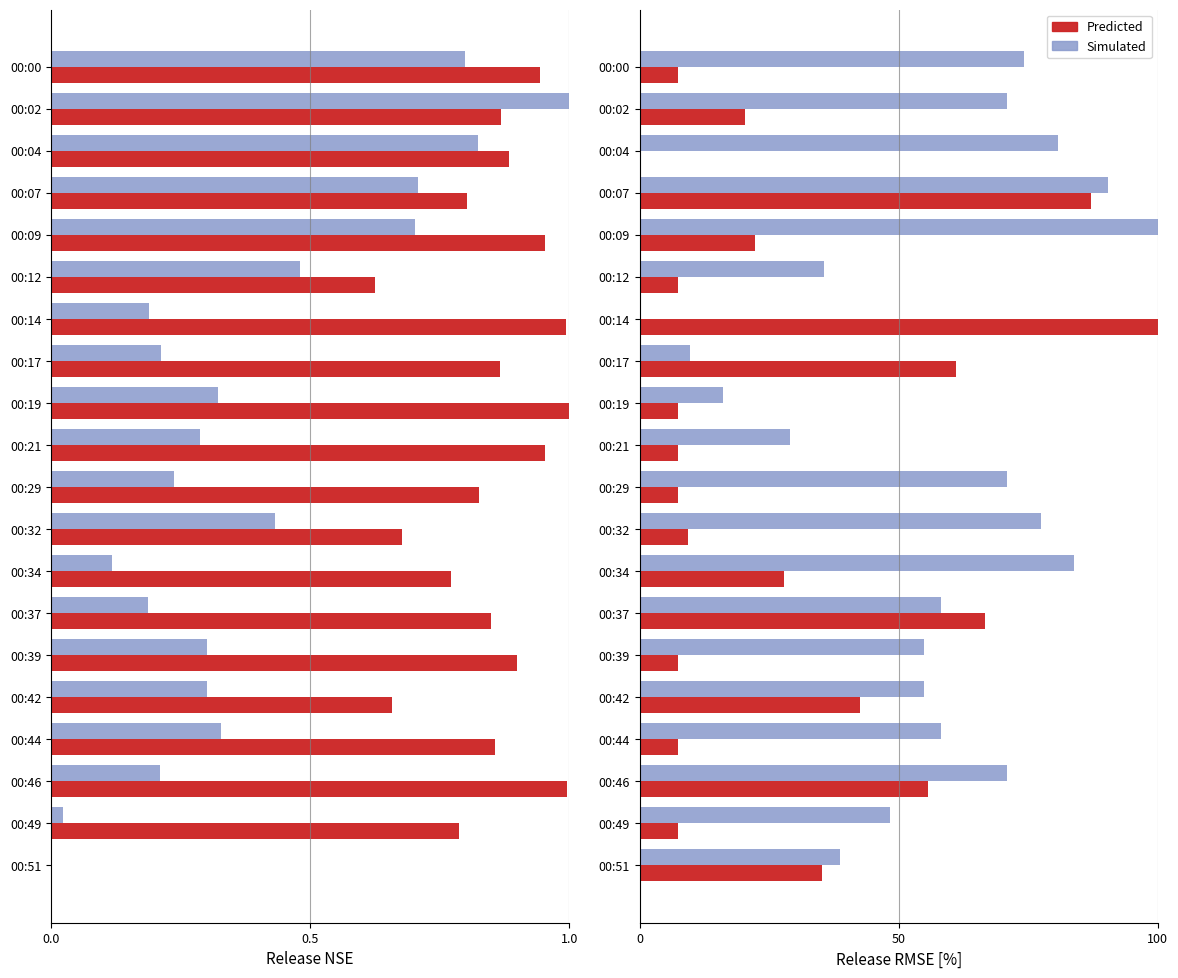

Which series has the largest total across all categories?

Simulated